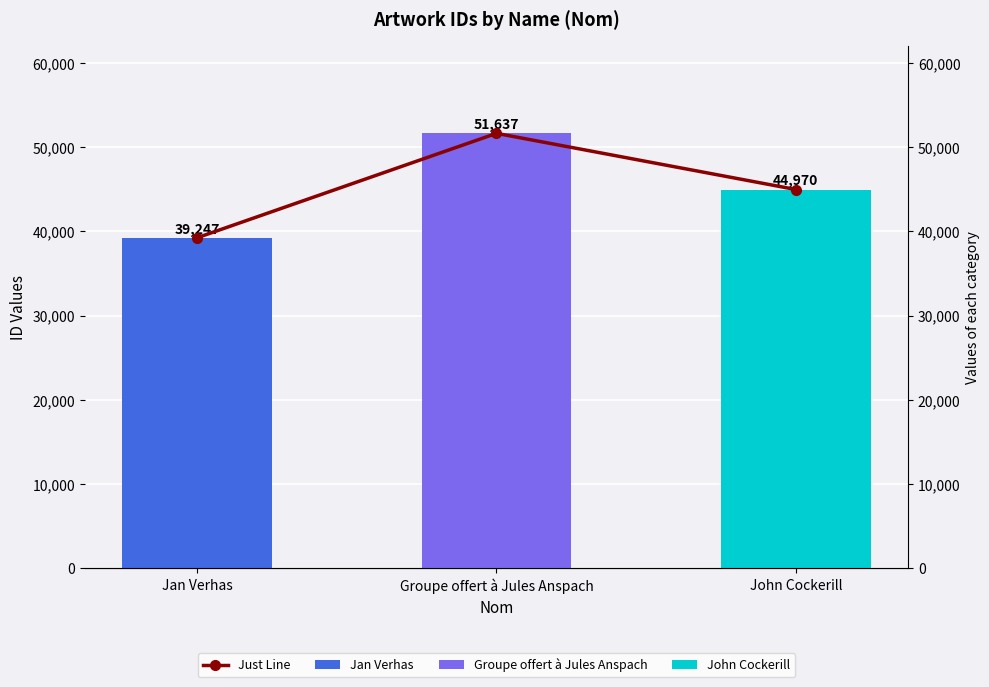

Which label corresponds to the smallest value in the chart?

Jan Verhas